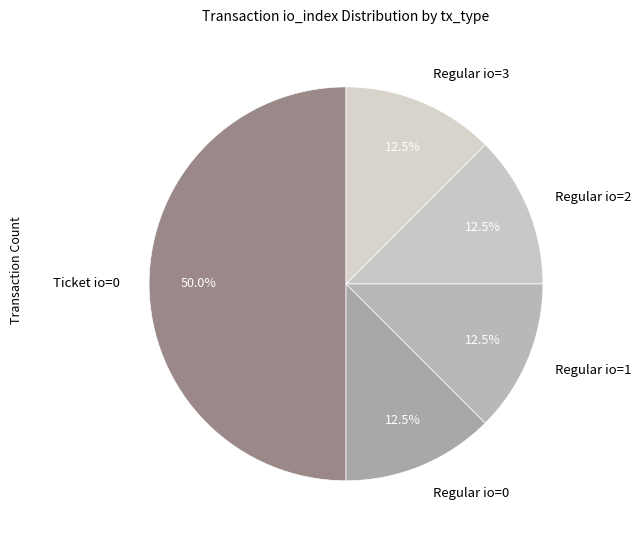

What is the largest slice in the pie chart?

Ticket io=0